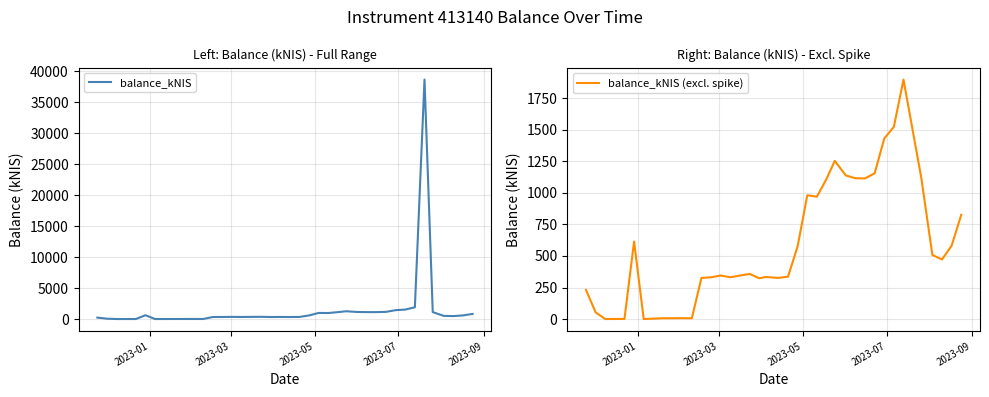

What is the label of the 17th point from the left?

2023-03-16